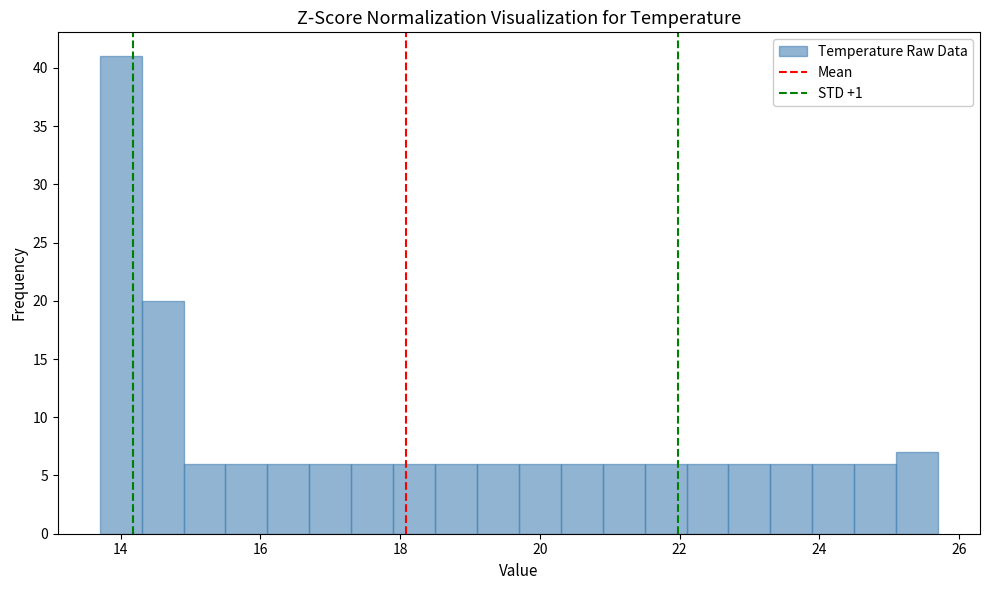

Read against the x-axis, roughly where is the centre of the tallest bar?

14.0